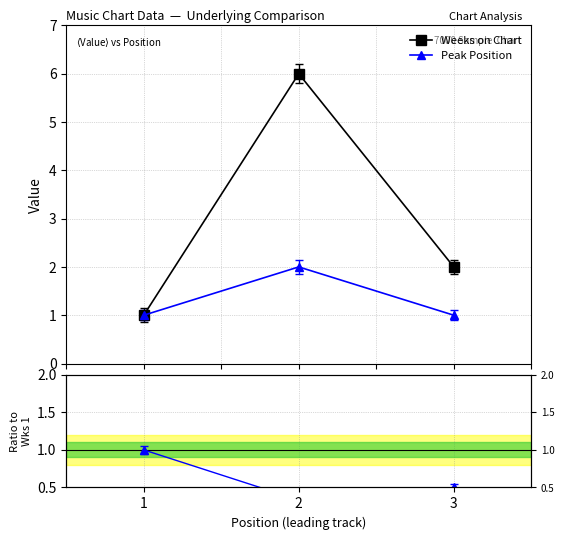

How many series are shown in this chart?

3